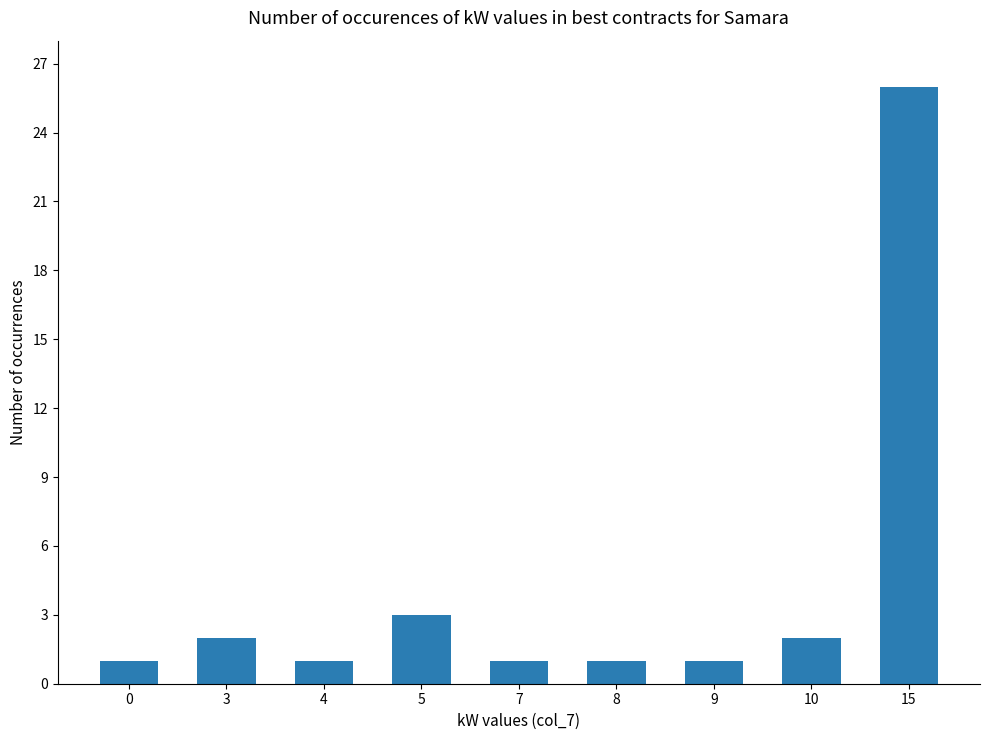

What is the difference between the maximum and minimum values?

25